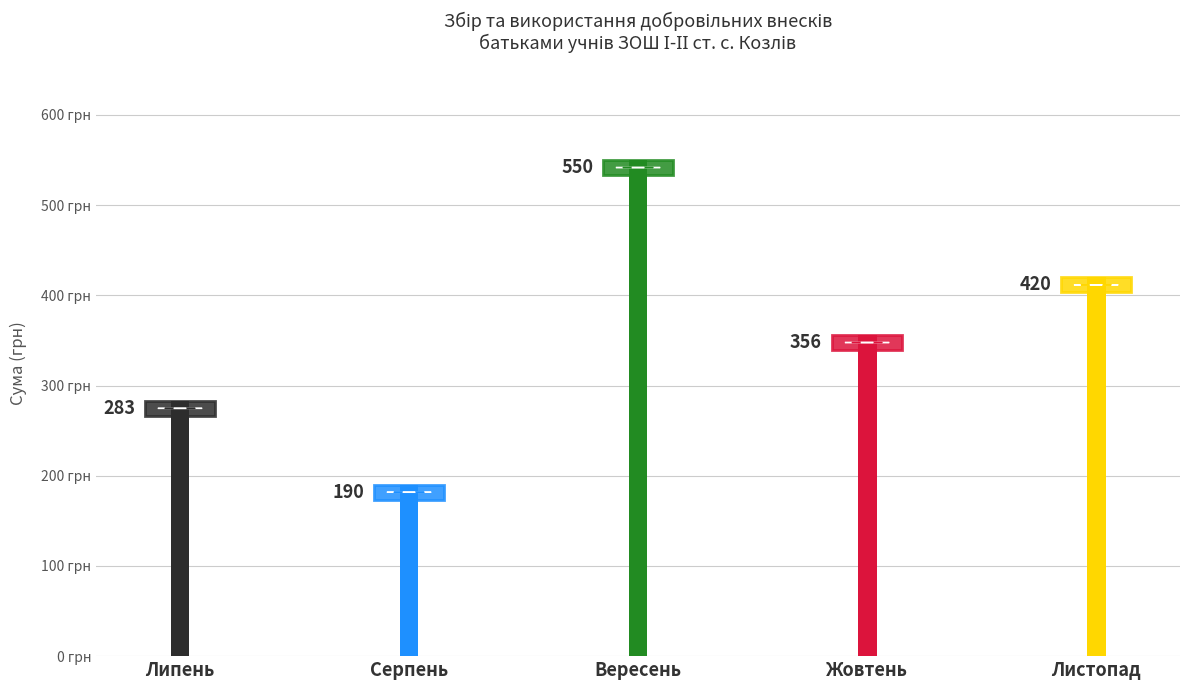

Reading left to right, what are all the values shown in this chart?

Липень=283	Серпень=190	Вересень=550	Жовтень=356	Листопад=420